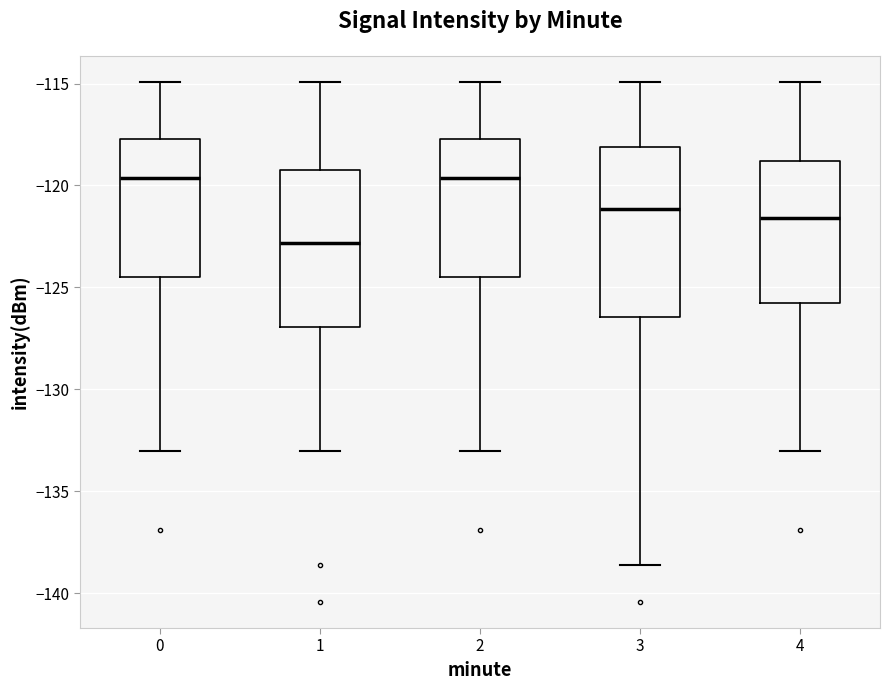

Reading left to right, transcribe this box plot: for each box, give where its median line is, the range the box spans, and where its two whiskers end, as read against the y-axis. The values are not printed on the chart, so give them approximately, as read against the axis.

0: median -119.5, box -124.5 to -117.5, whiskers -133.0 to -115.0
1: median -123.0, box -127.0 to -119.0, whiskers -133.0 to -115.0
2: median -119.5, box -124.5 to -117.5, whiskers -133.0 to -115.0
3: median -121.0, box -126.5 to -118.0, whiskers -138.5 to -115.0
4: median -121.5, box -125.5 to -119.0, whiskers -133.0 to -115.0